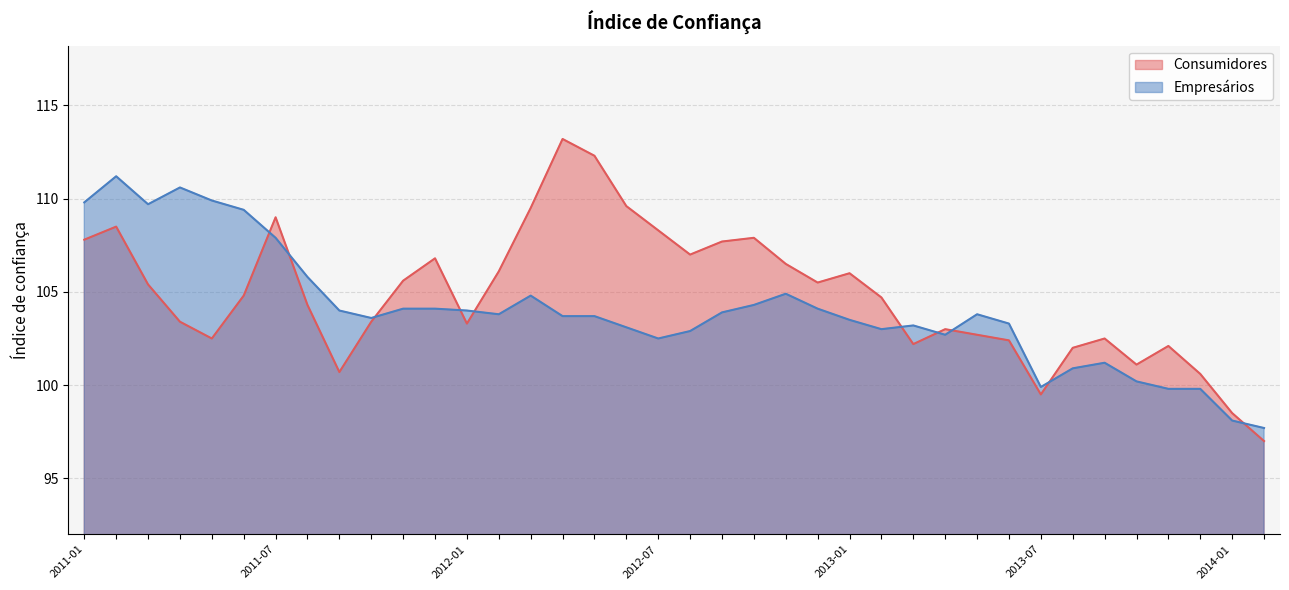

Where do Consumidores and Empresários first cross each other?

2013-07 and 2014-01